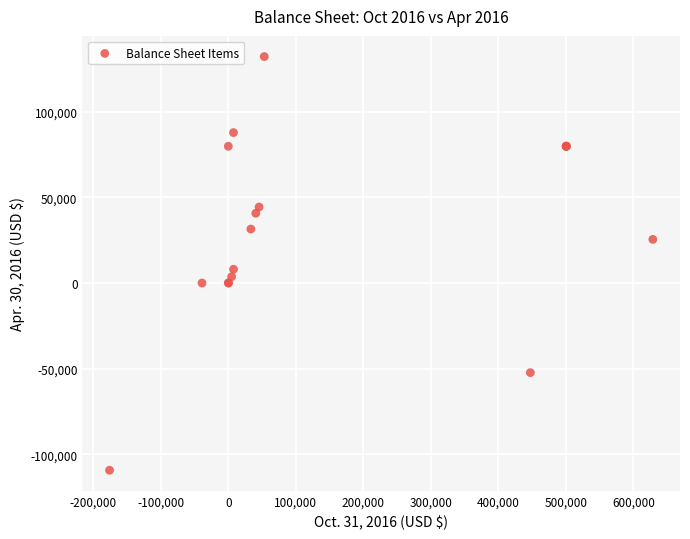

What Y value in the scatter plot is closest to 11433?

8000